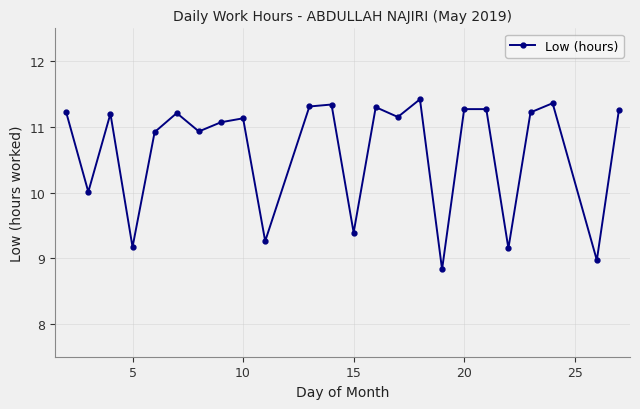

Does the chart have visible grid lines?

Yes